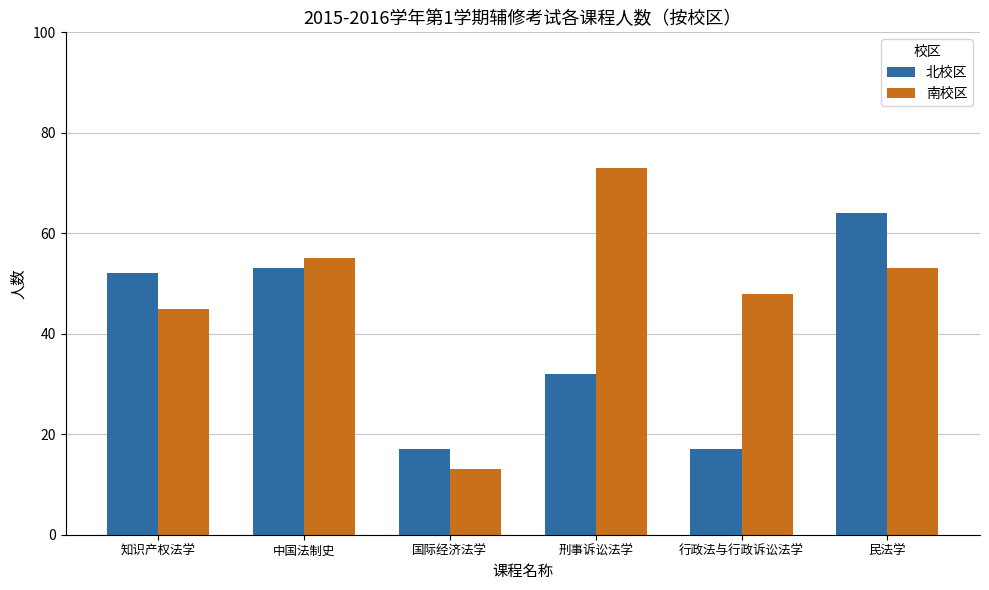

What is the spread (max minus min) of values at 中国法制史?

2